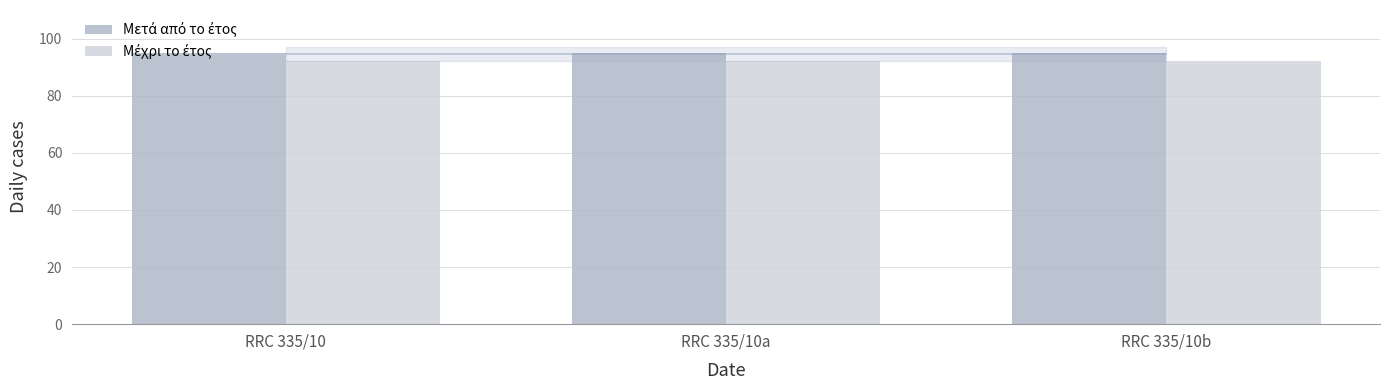

What position from the right is RRC 335/10b?

1